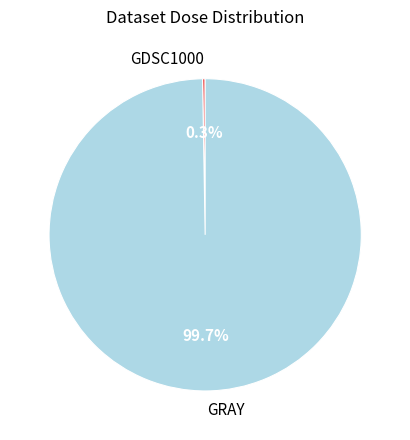

Does any single category account for the majority?

Yes